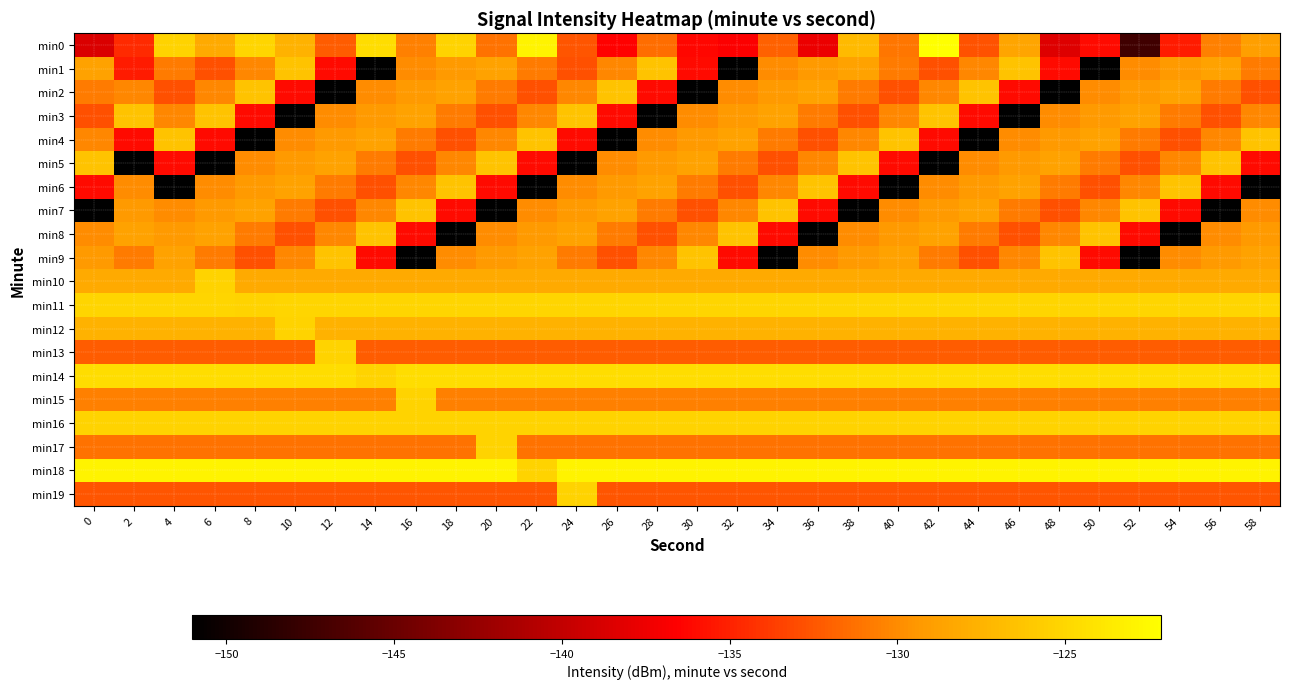

Which has a higher value, 28 or 44?

28